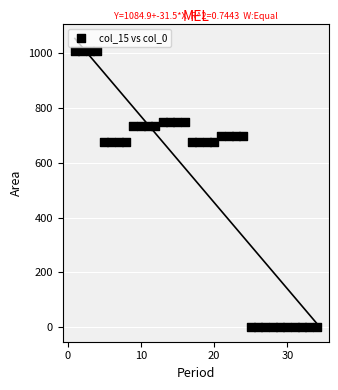

What is the range of Y values (max minus min)?

1006.8